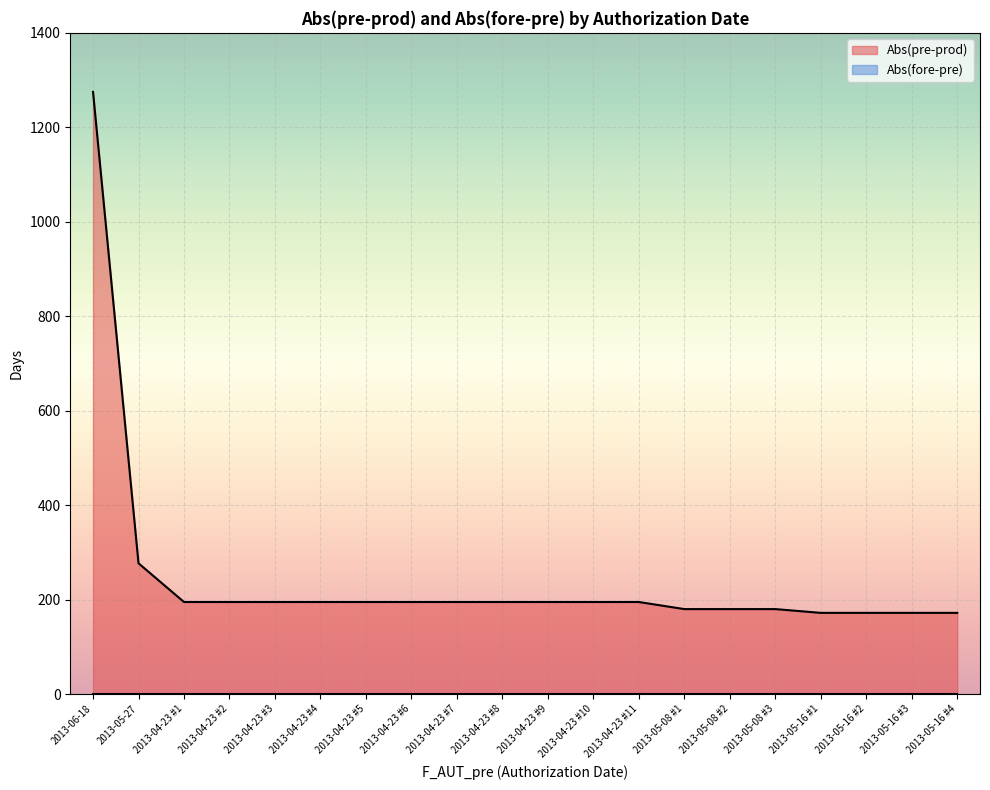

What is the difference between the maximum and minimum values?

1103